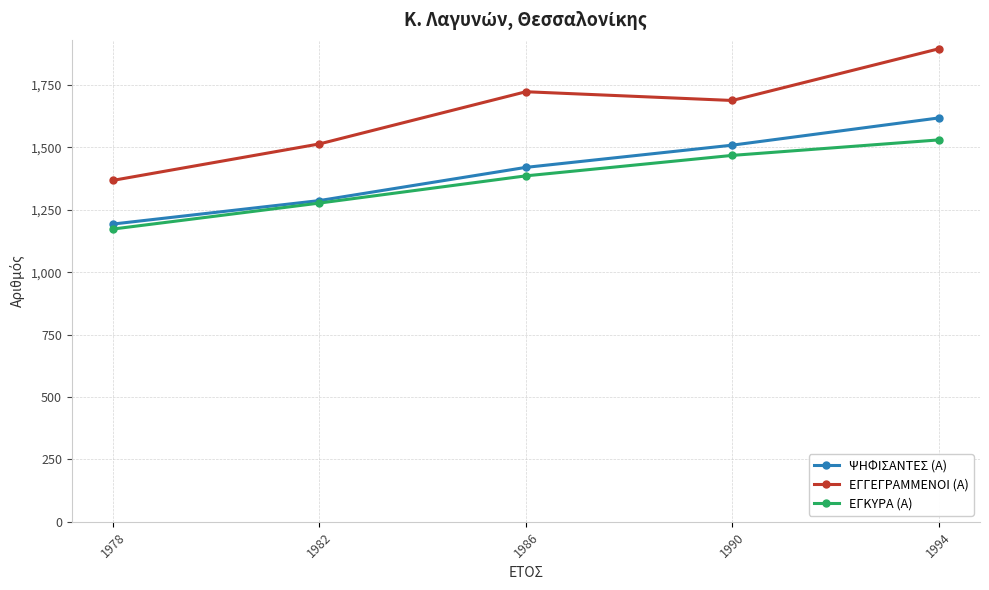

What is the sum of the ΕΓΚΥΡΑ (Α) values at 1990 and 1982?

2745